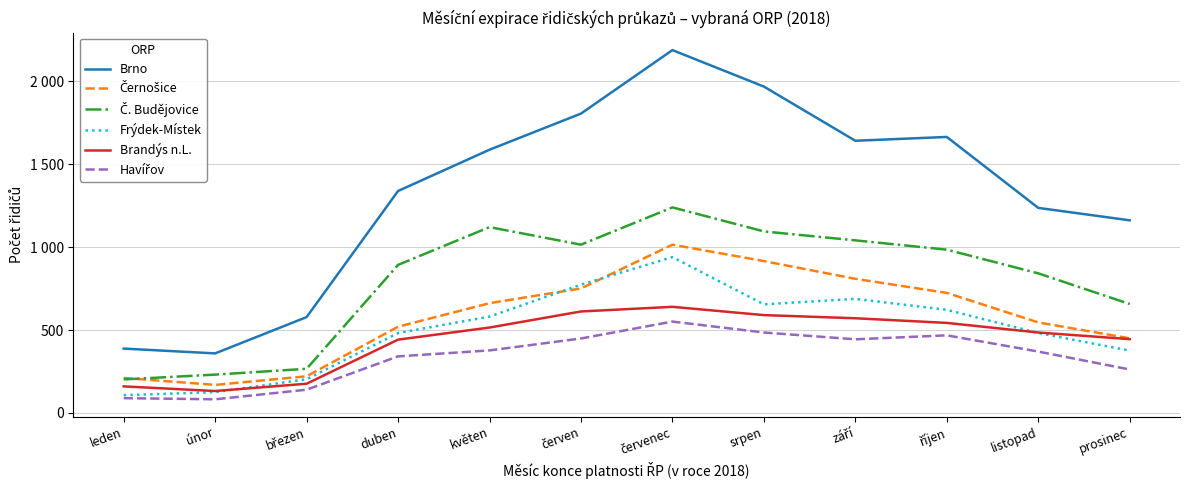

At which category does Frýdek-Místek reach its first local peak?

červenec